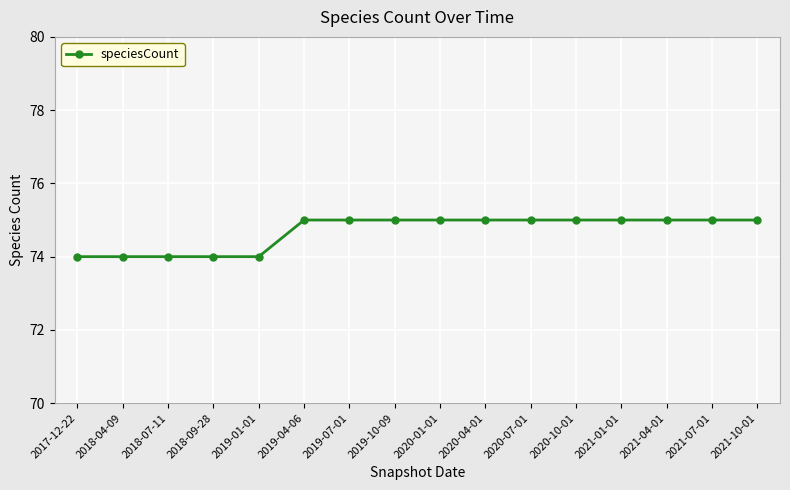

How many distinct data groups are displayed?

1